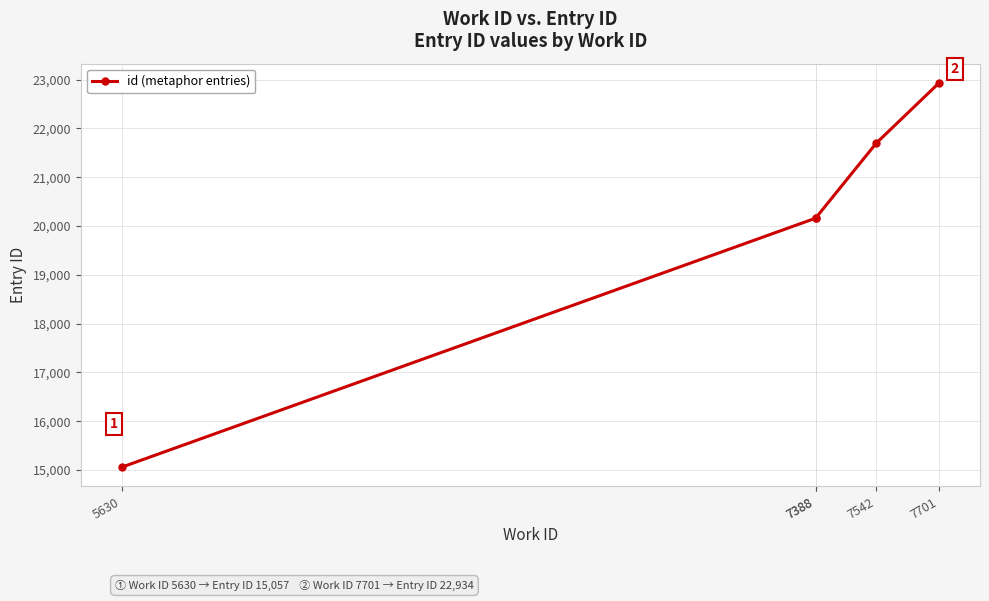

List the labels in order of value, smallest first.

5630, 7388, 7388, 7542, 7701